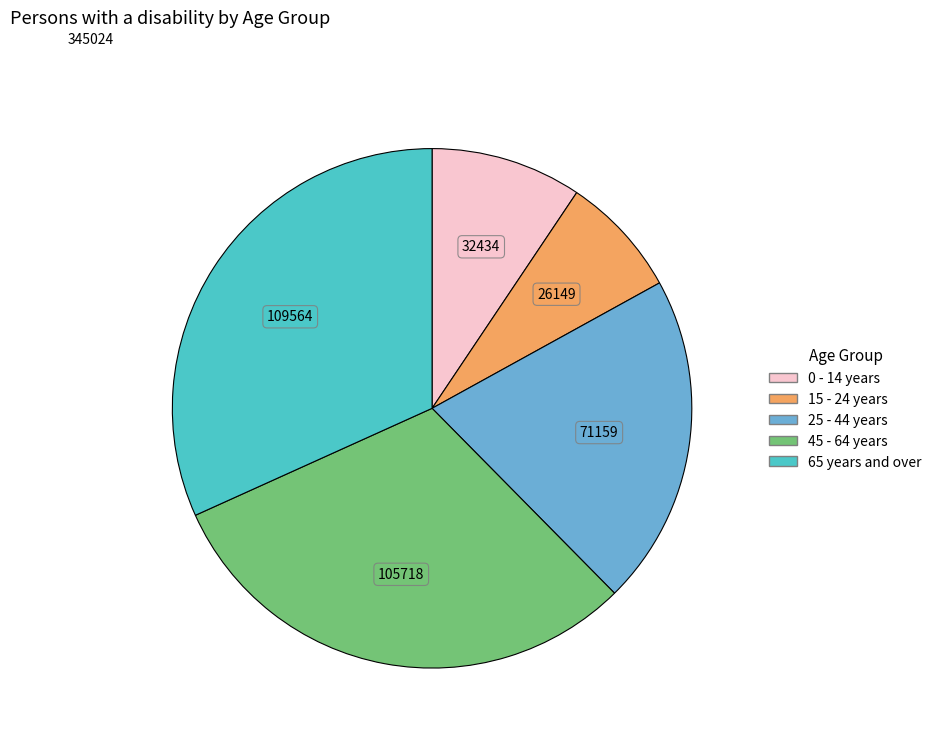

Count the number of slices in the pie.

5